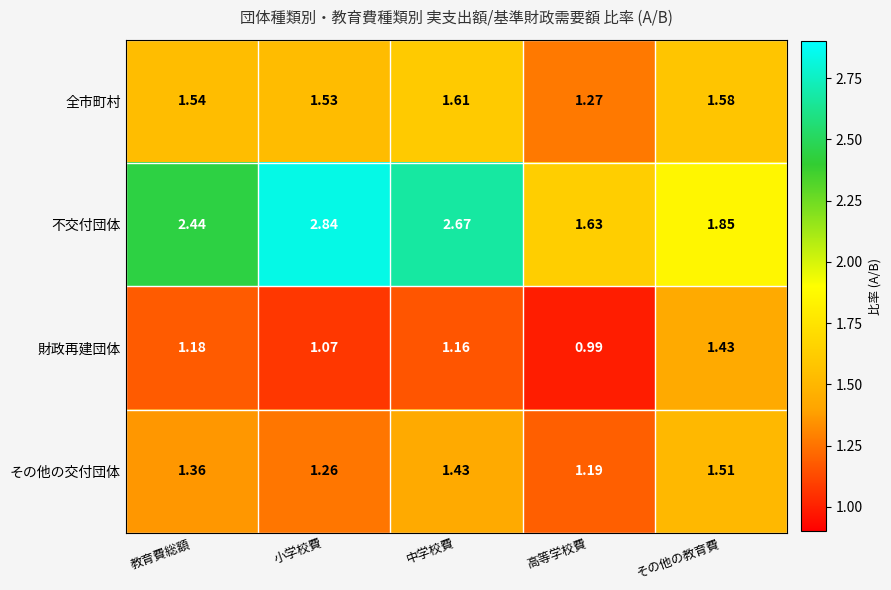

Between 教育費総額 and 小学校費, which series saw the biggest shift?

不交付団体